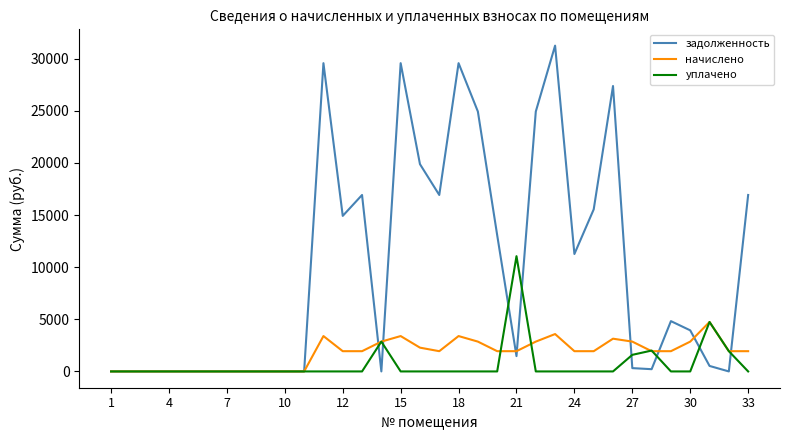

What is the maximum value for начислено?

4744.4